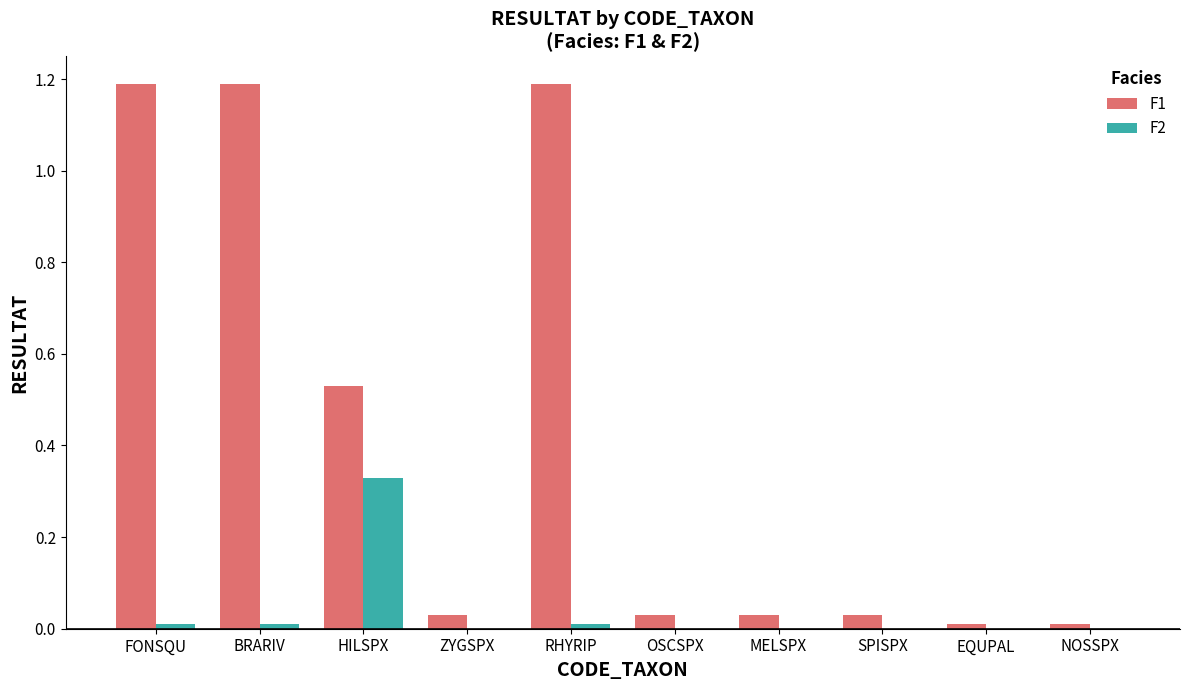

What is the sum of all F1 values?

4.2